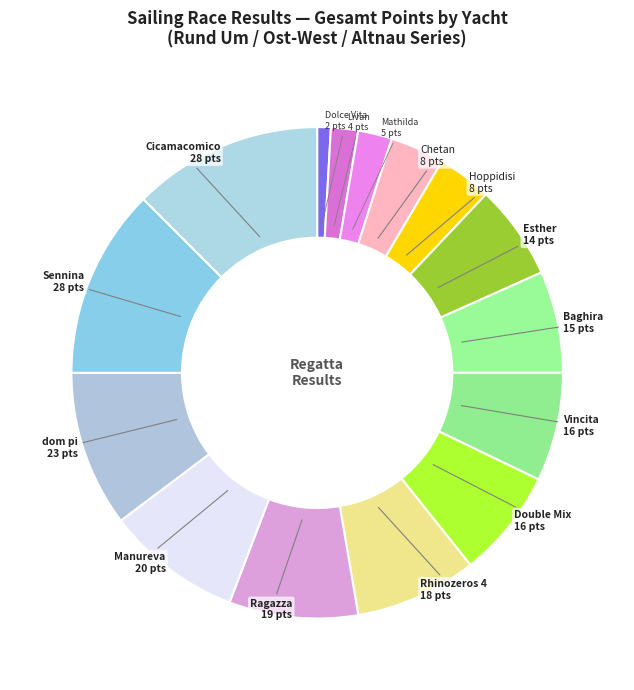

Which category has the smallest portion of the pie?

Dolce Vita